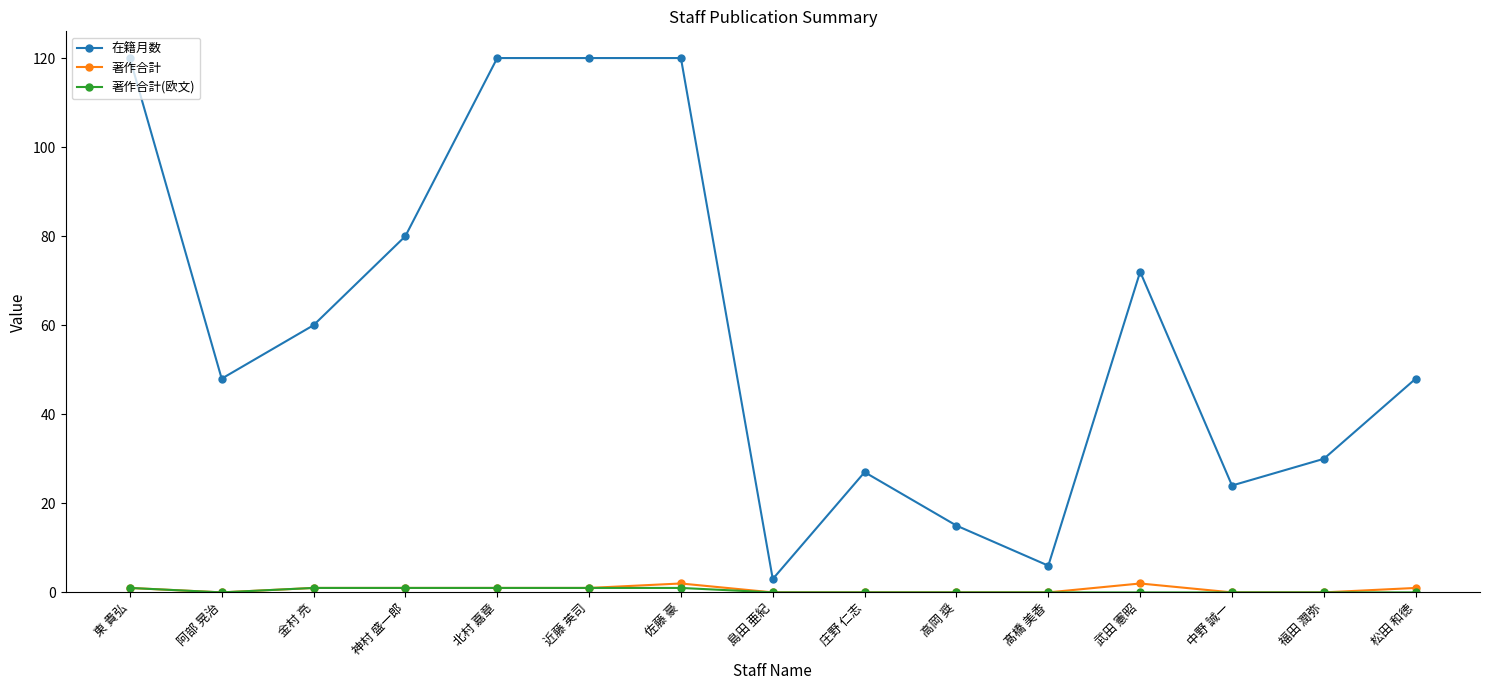

True or false: 在籍月数 and 著作合計 cross at least once.

False